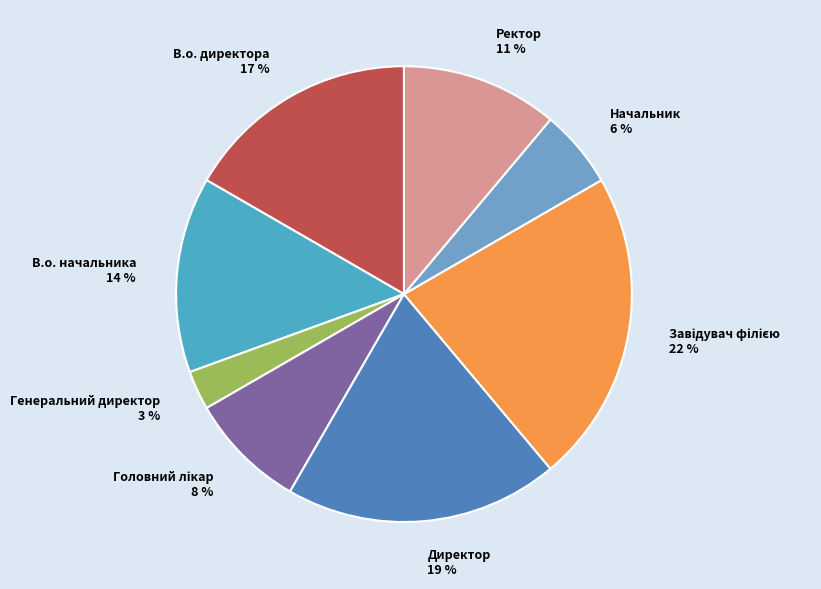

True or false: Генеральний директор accounts for 3% of the total.

True